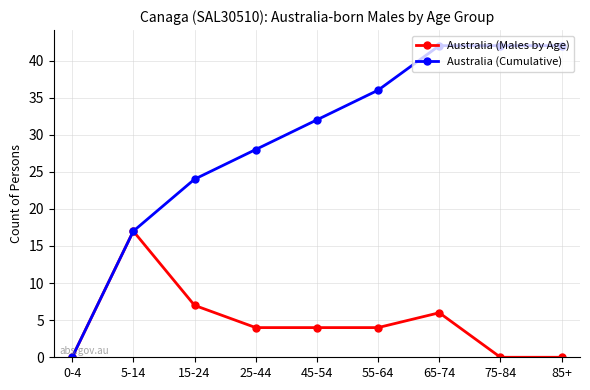

Does the chart display data point markers on the line(s)?

Yes